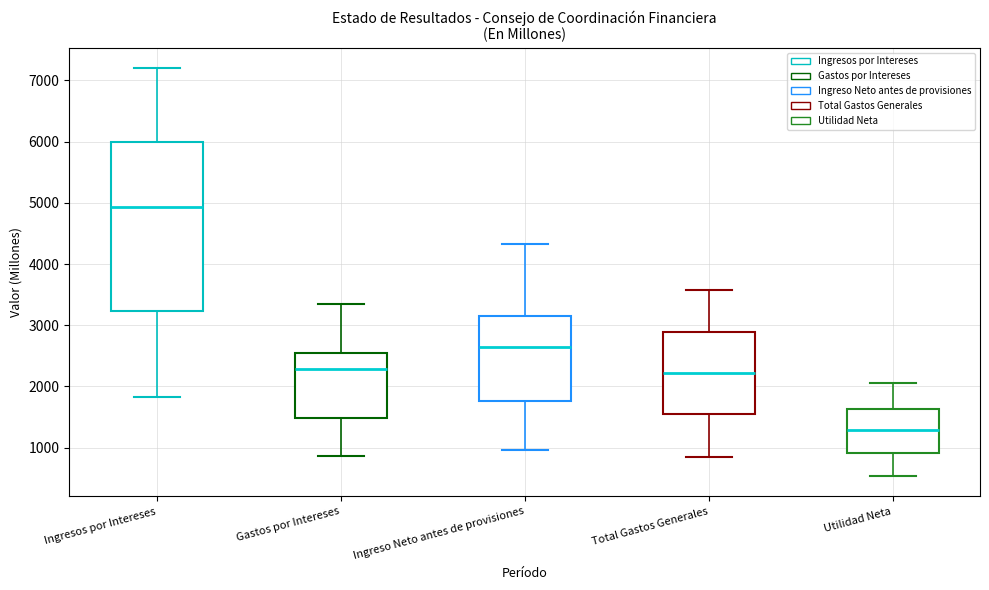

Which box's median line is the highest?

Ingresos por Intereses